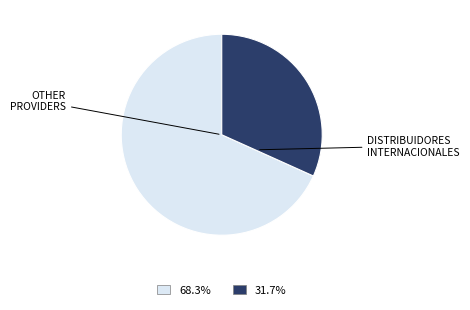

Is there any slice that represents more than half of the pie?

Yes